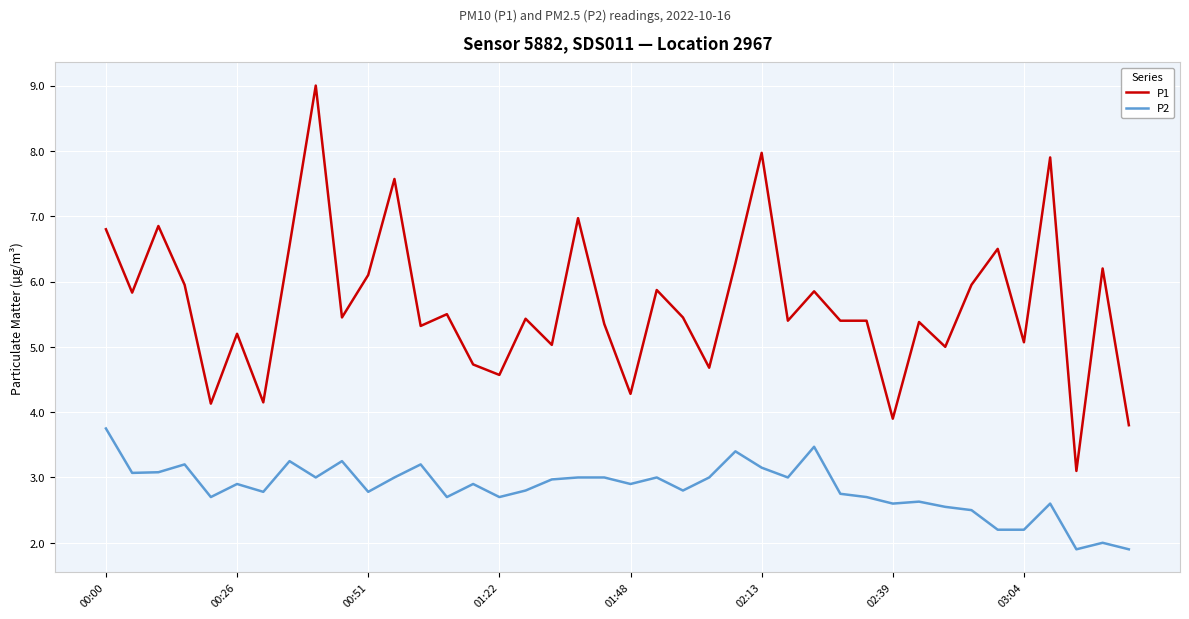

Which series has the largest total across all categories?

P1